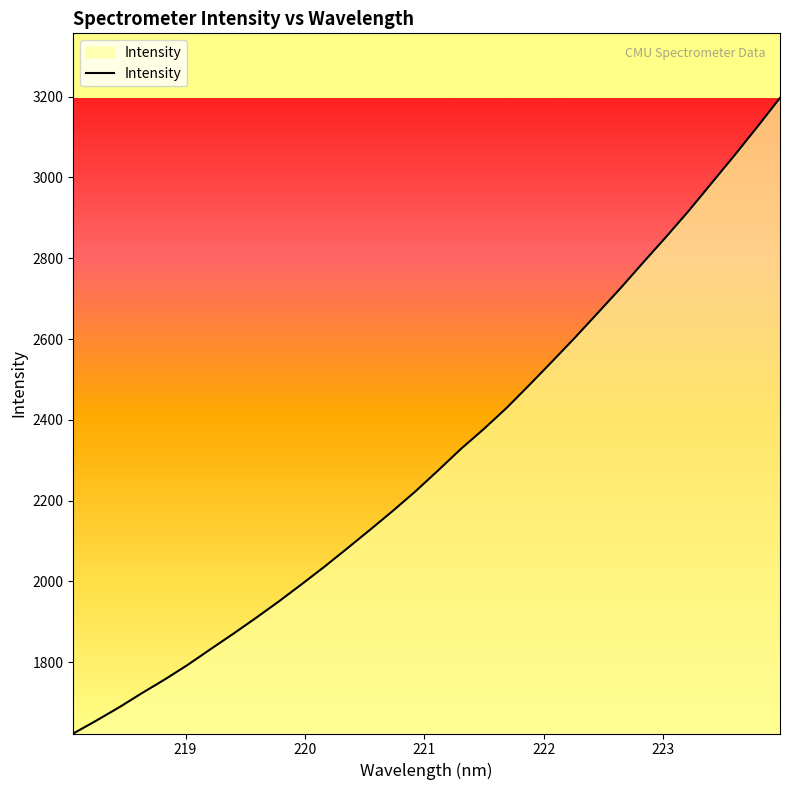

What is the difference between the maximum and minimum values?

1573.3